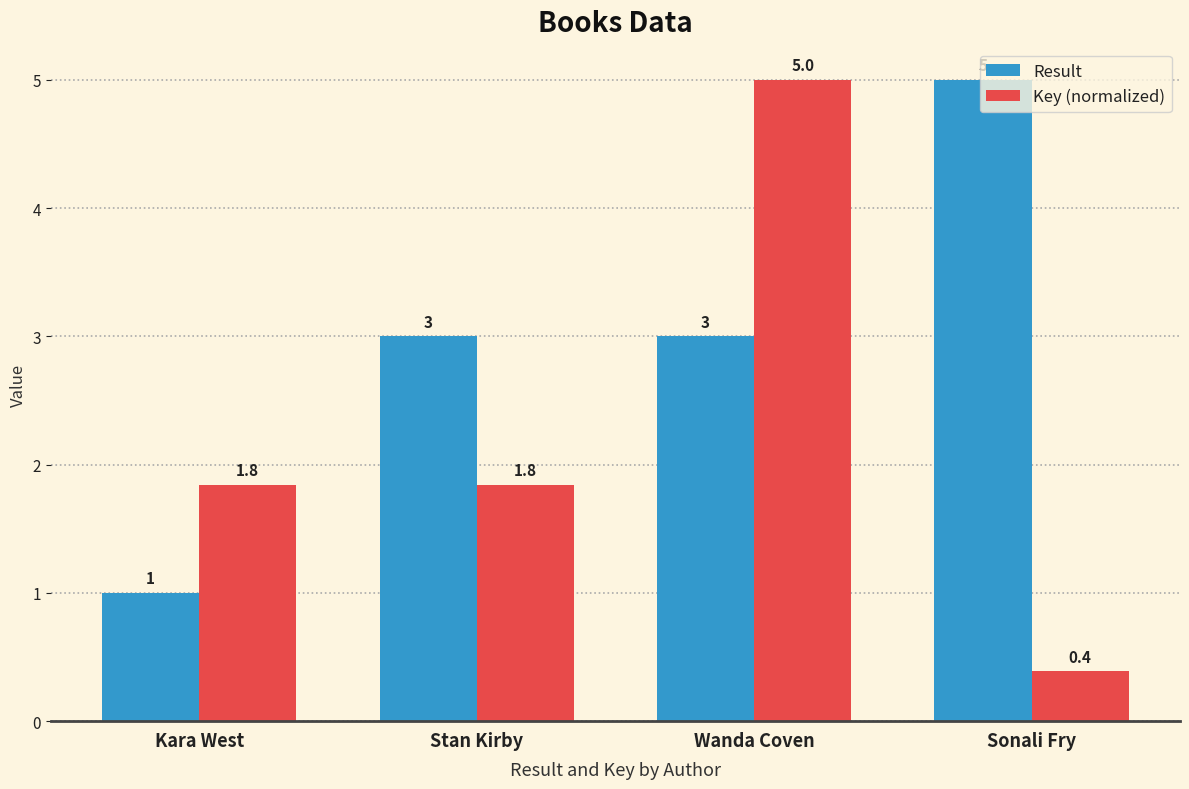

What is the maximum value shown in the chart?

5.0